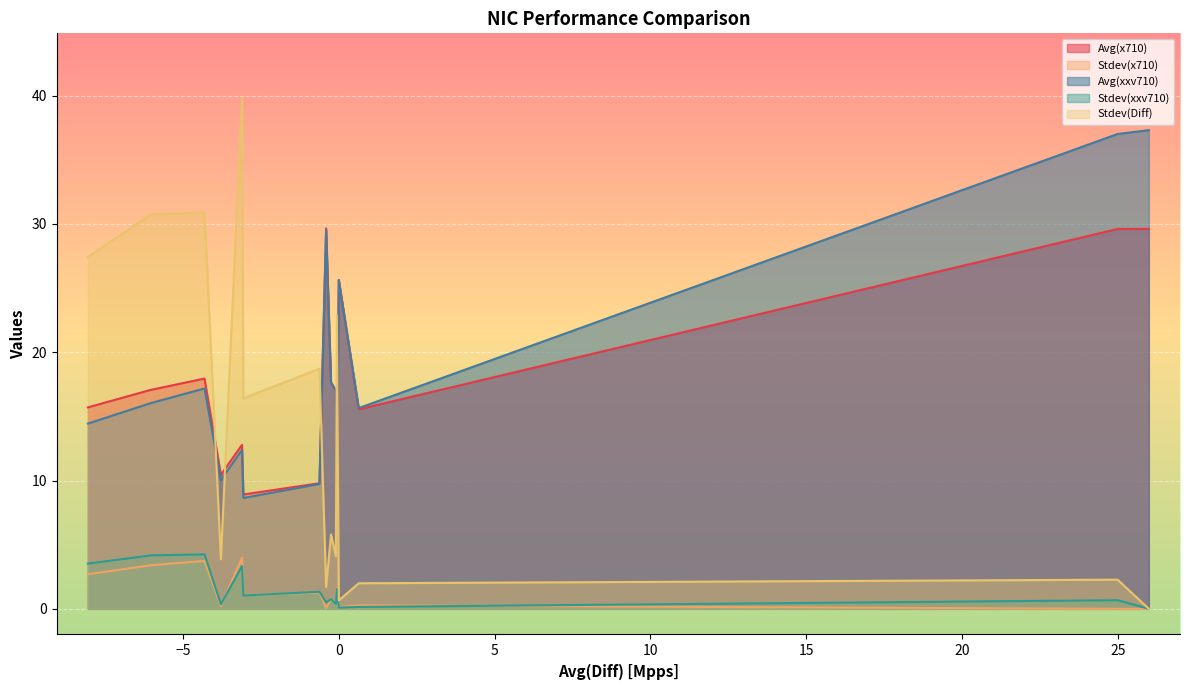

True or false: Stdev(Diff) and Avg(x710) intersect in this chart.

True